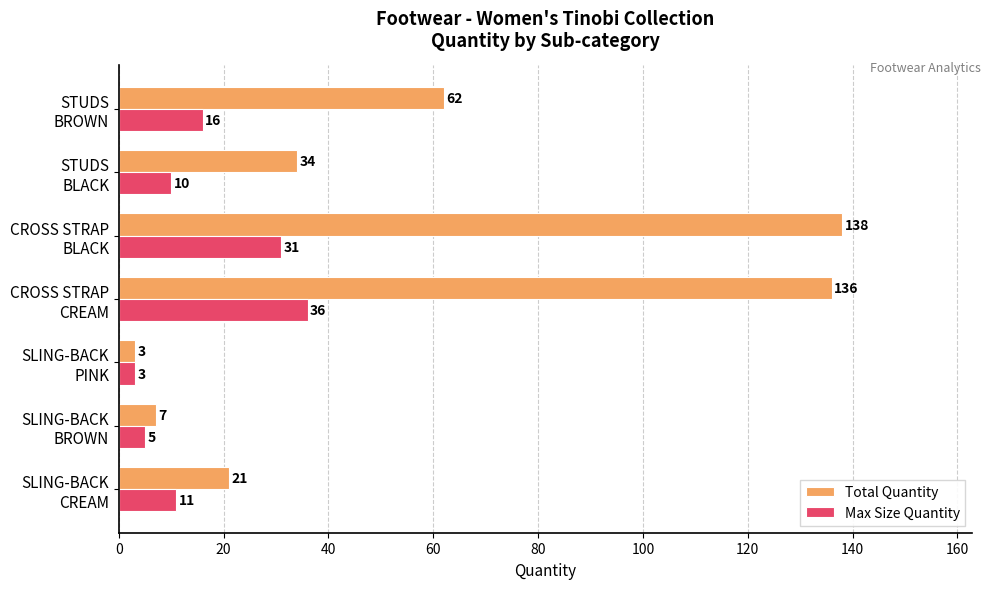

Which series has the widest spread of values?

Total Quantity